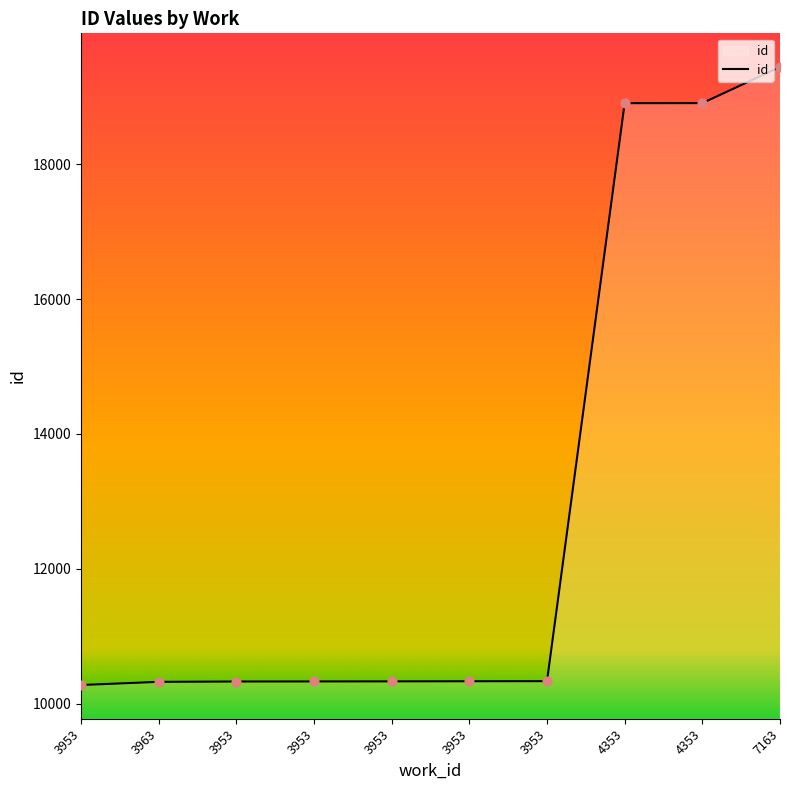

What is the change in value from 3963 to 4353?

+8583